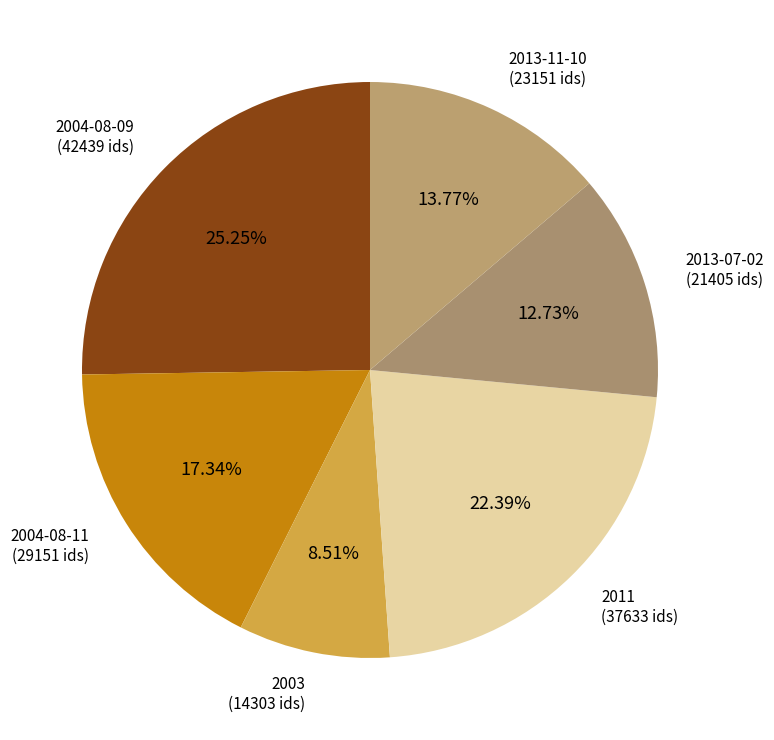

Which category has the biggest portion of the pie?

2004-08-09